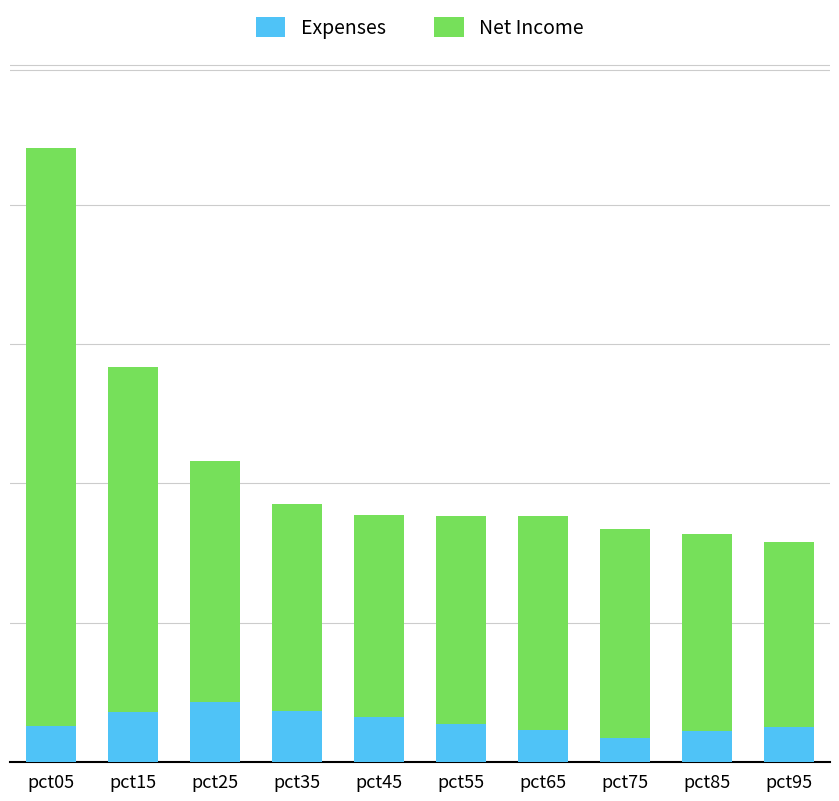

Does the chart contain any negative values?

No